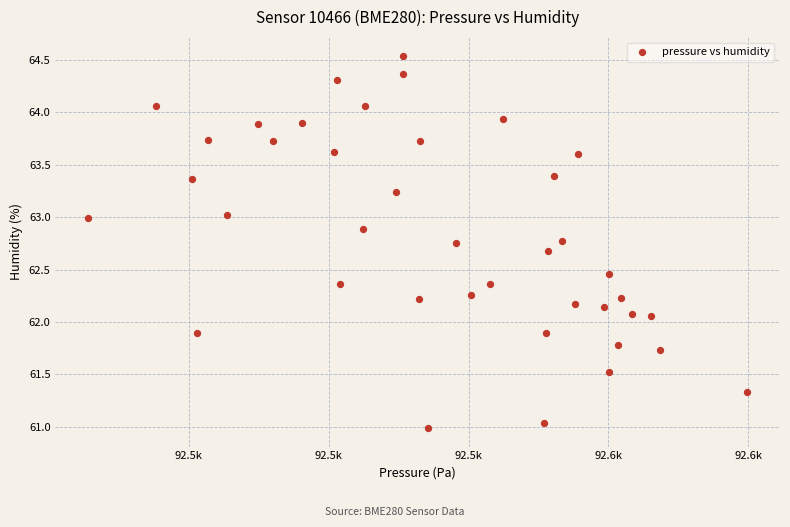

What is the range of X values (max minus min)?

94.1